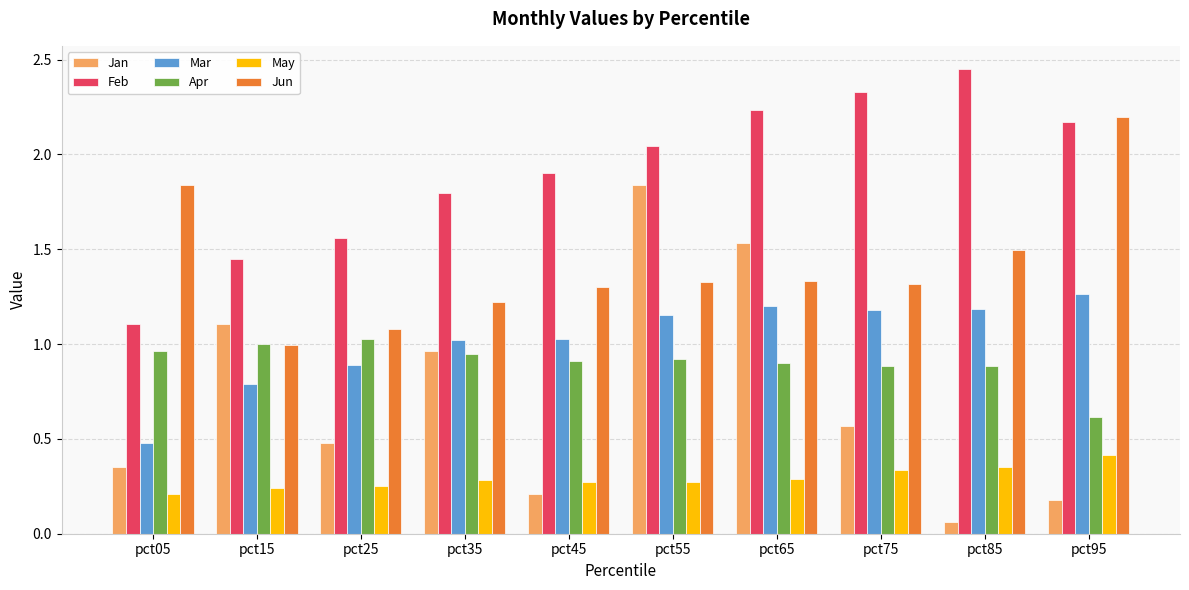

Are the bars horizontal?

No